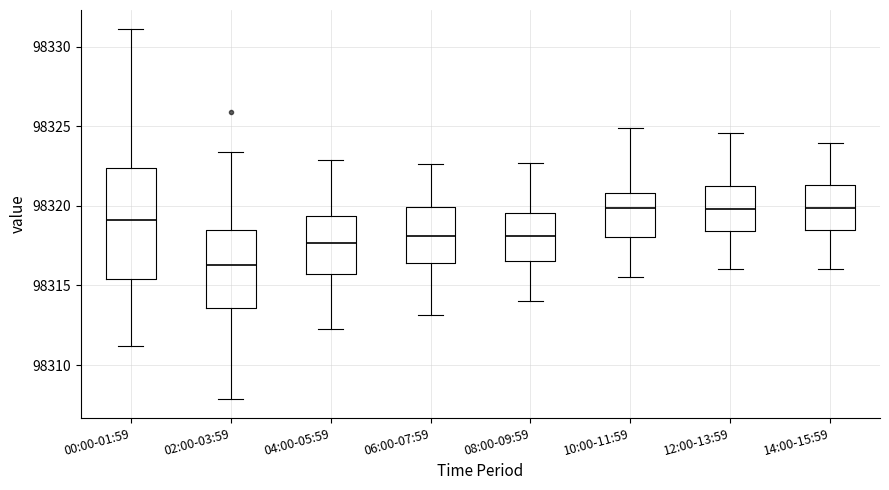

Where does the median line of the box for 12:00-13:59 sit on the y-axis? The values are not printed on the chart, so give them approximately, as read against the axis.

98320.0